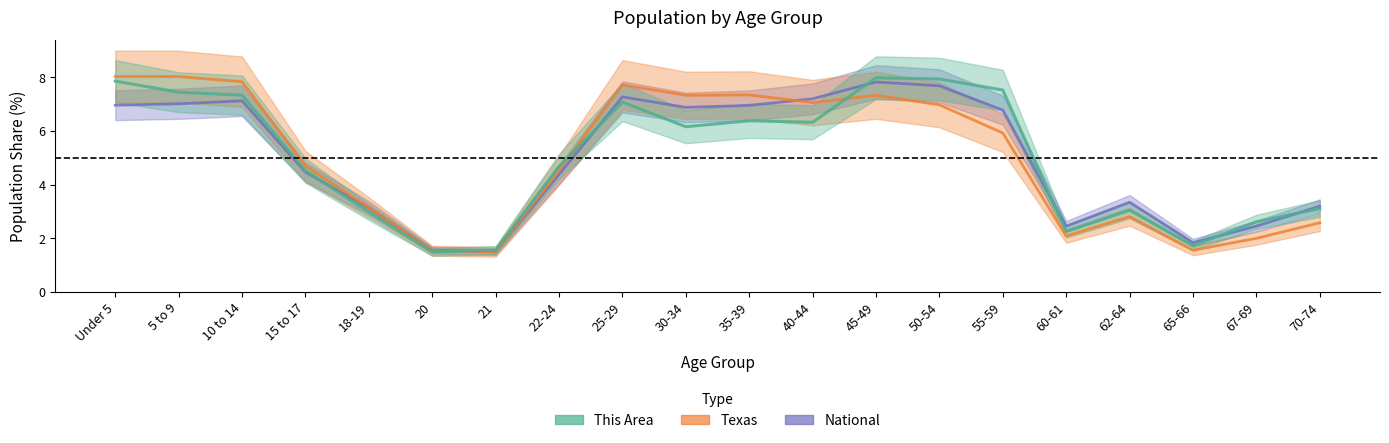

True or false: Texas has a value of 7.3 at 45-49.

True